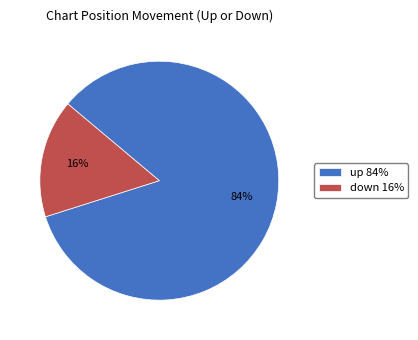

Does down account for over 50% of the chart?

No